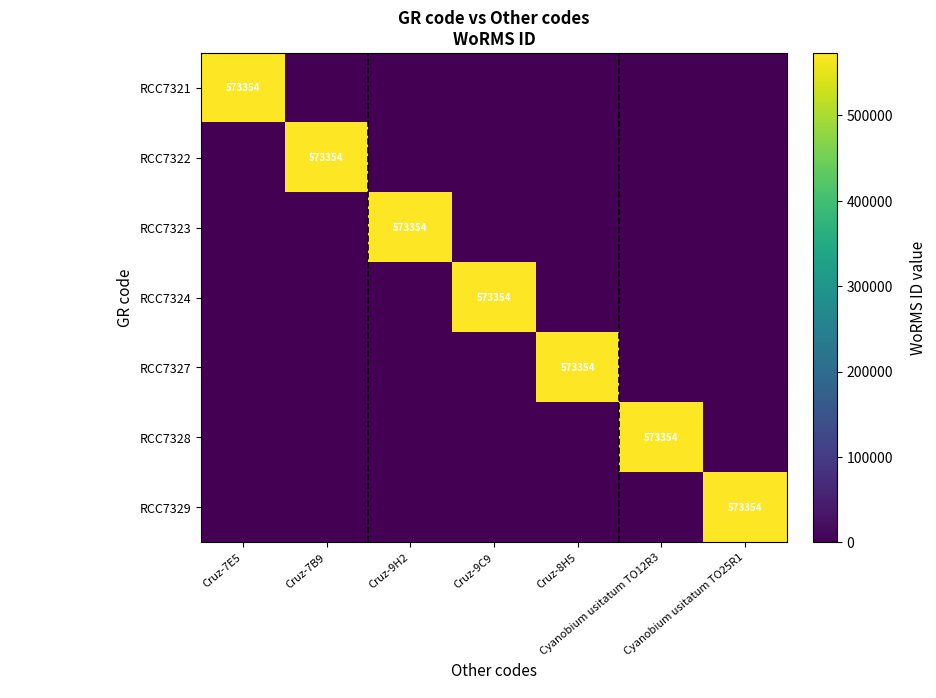

Is the value of RCC7329 at Cruz-9H2 greater than the value of RCC7322 at Cruz-9C9?

No